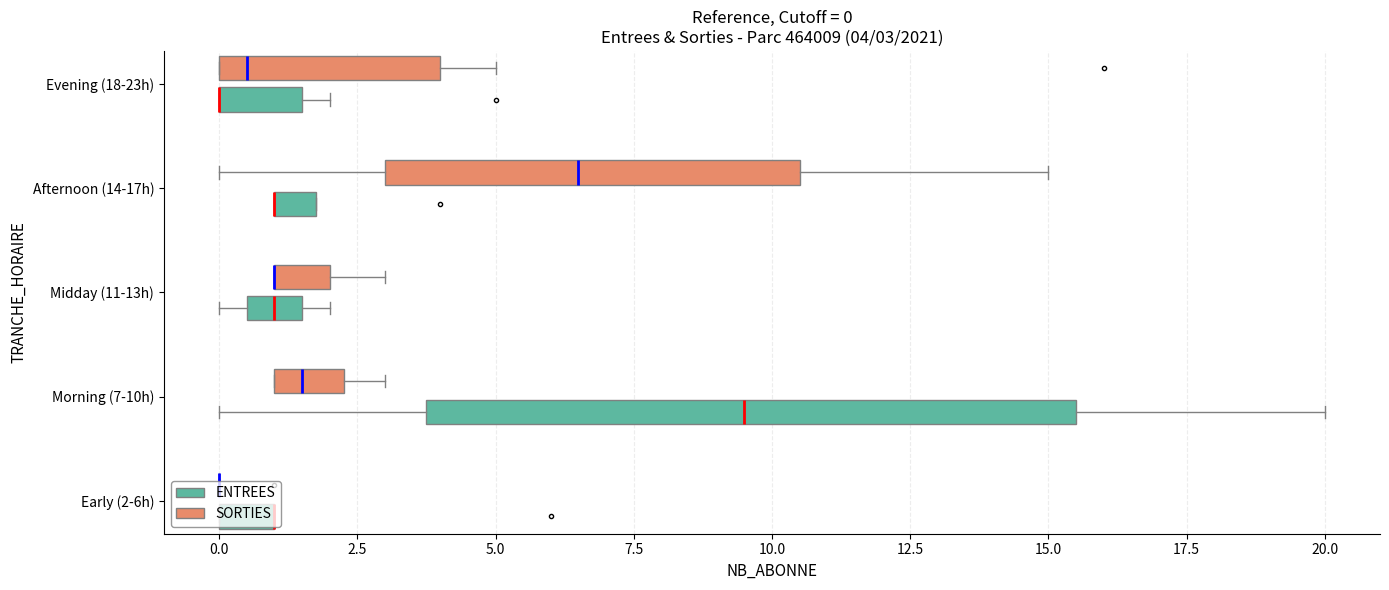

What is the difference between the SORTIES values at 10 and 12?

1